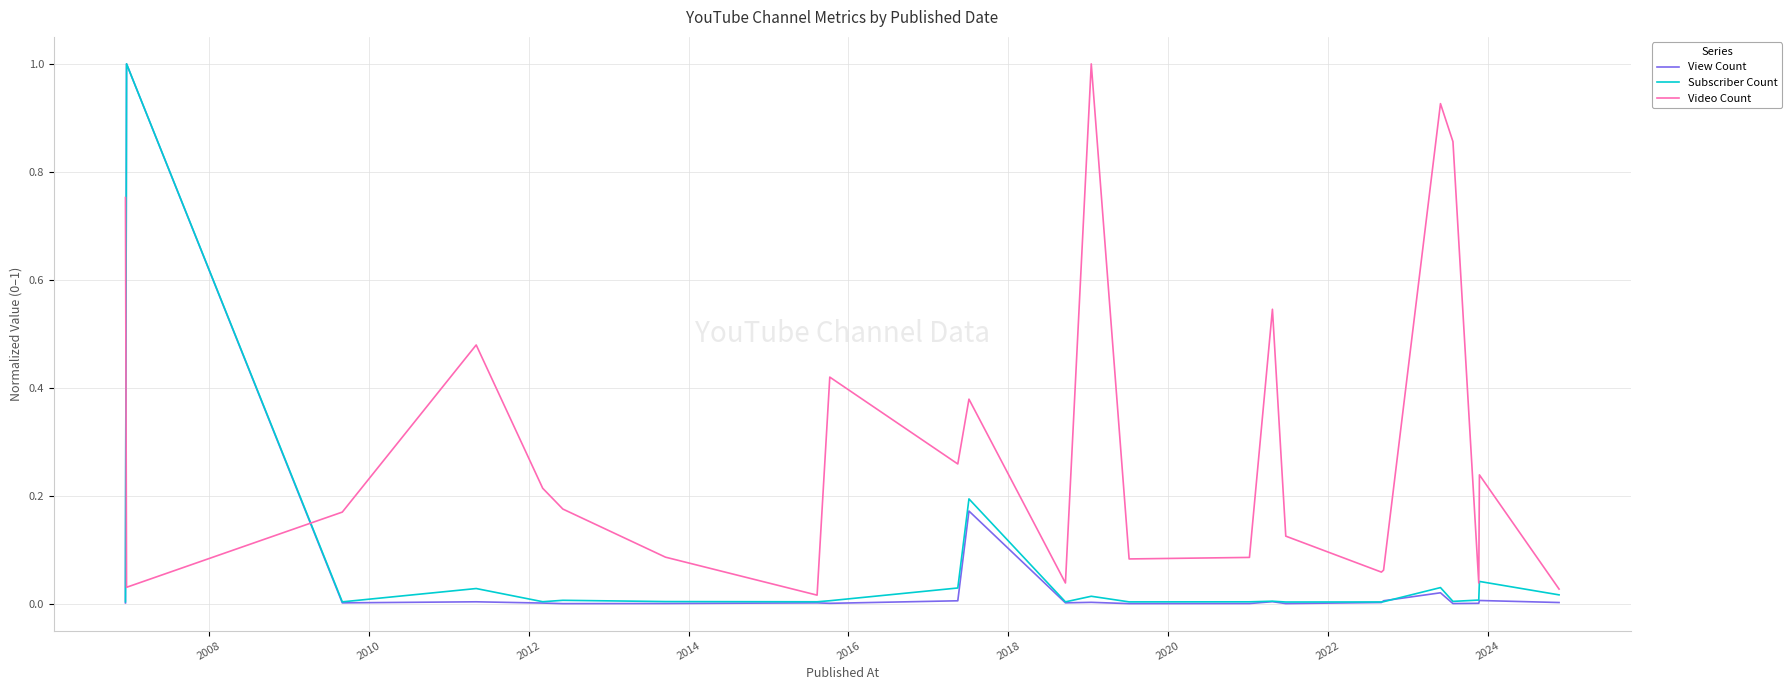

Which series has the largest total across all categories?

Video Count